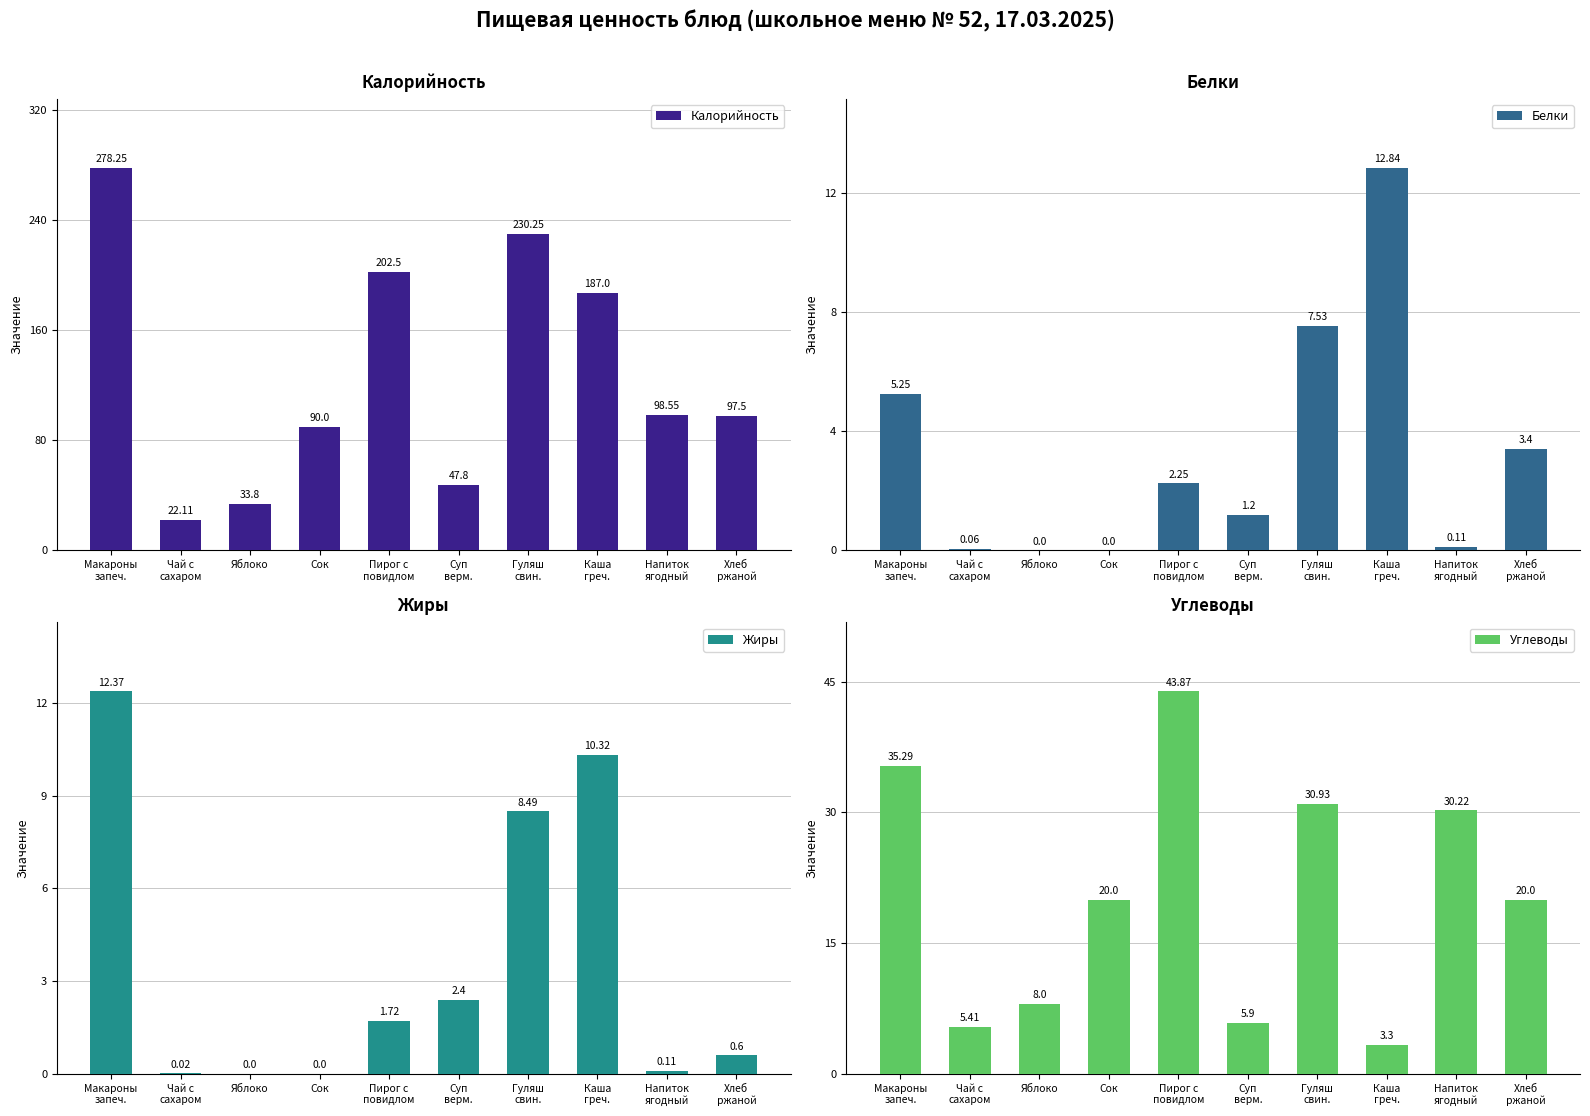

At which label does Белки first exceed 2?

Макароны
запеч.